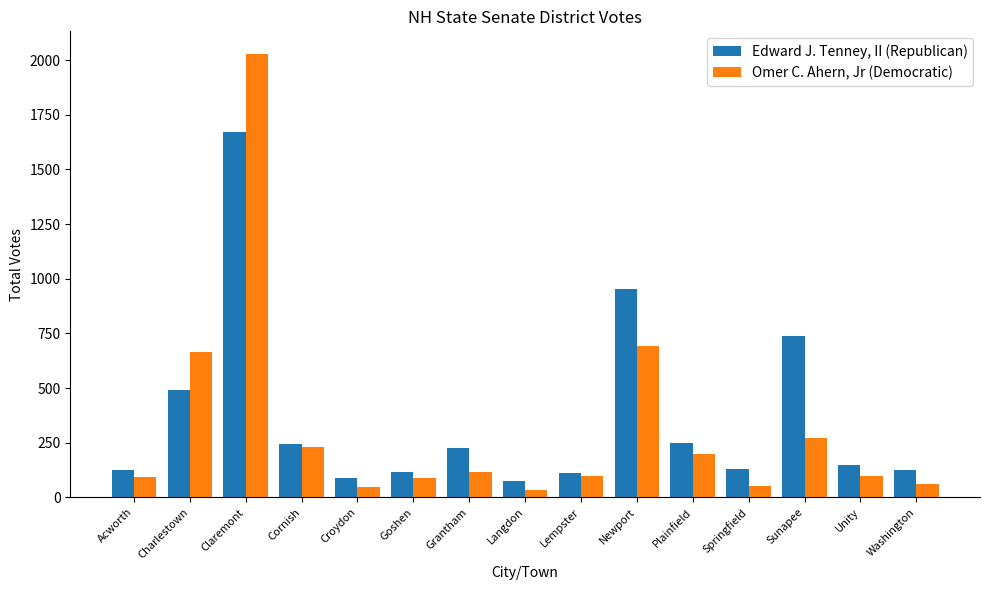

At which label is Omer C. Ahern, Jr (Democratic) closest to 1032?

Newport